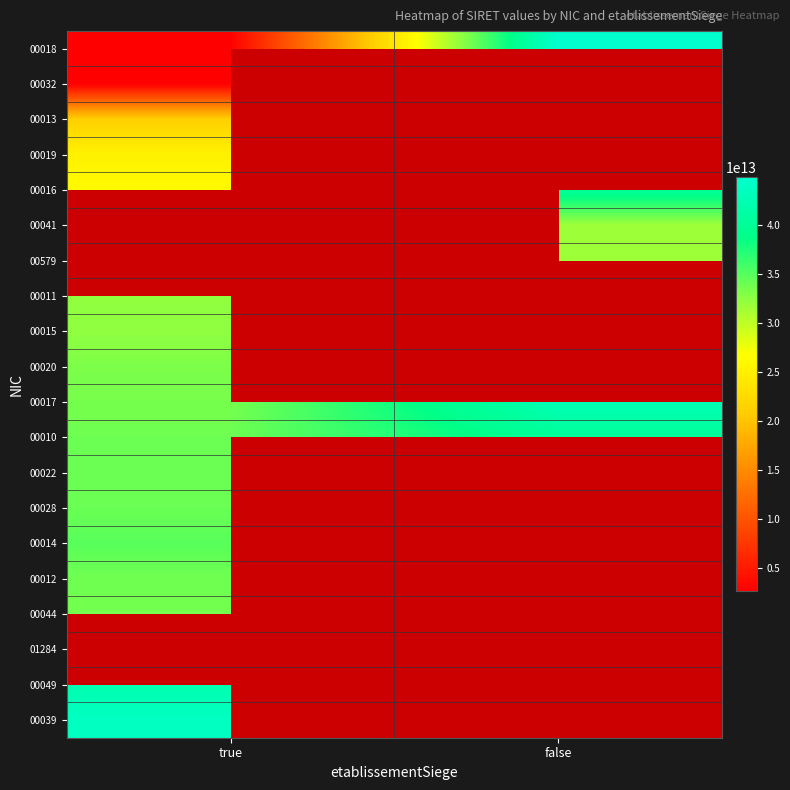

The 00012 series shows 11220932593843.0 at true. True or false?

False